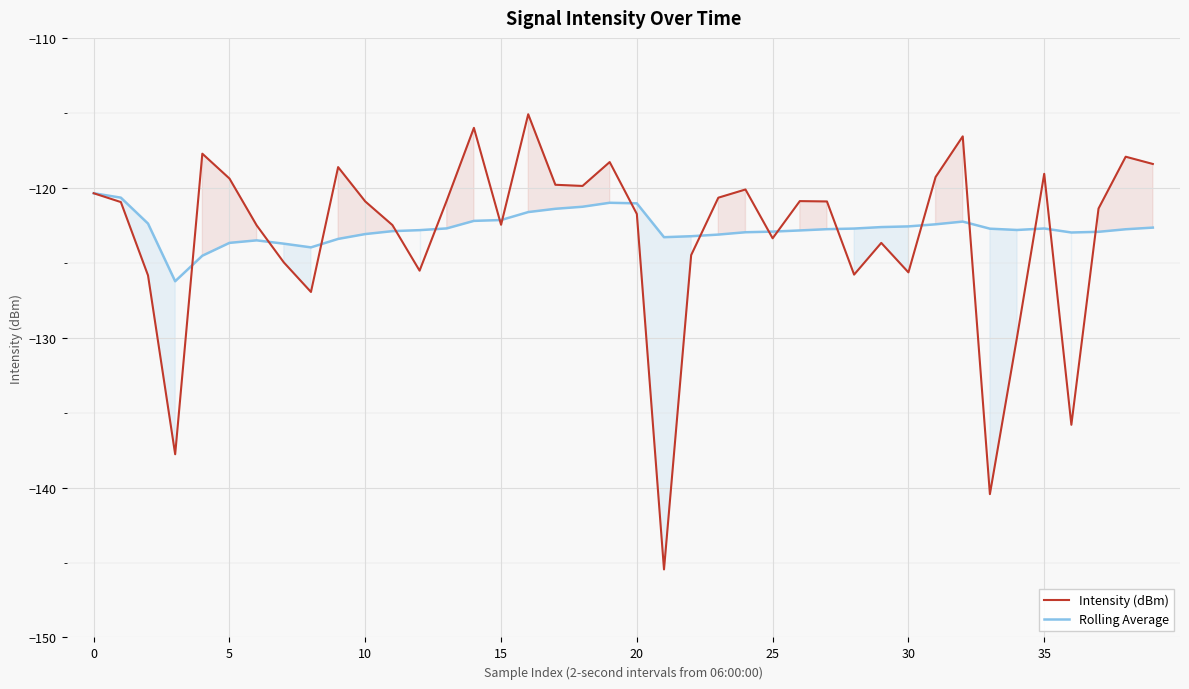

Is it true that Intensity (dBm) equals -175.3 at 35?

False